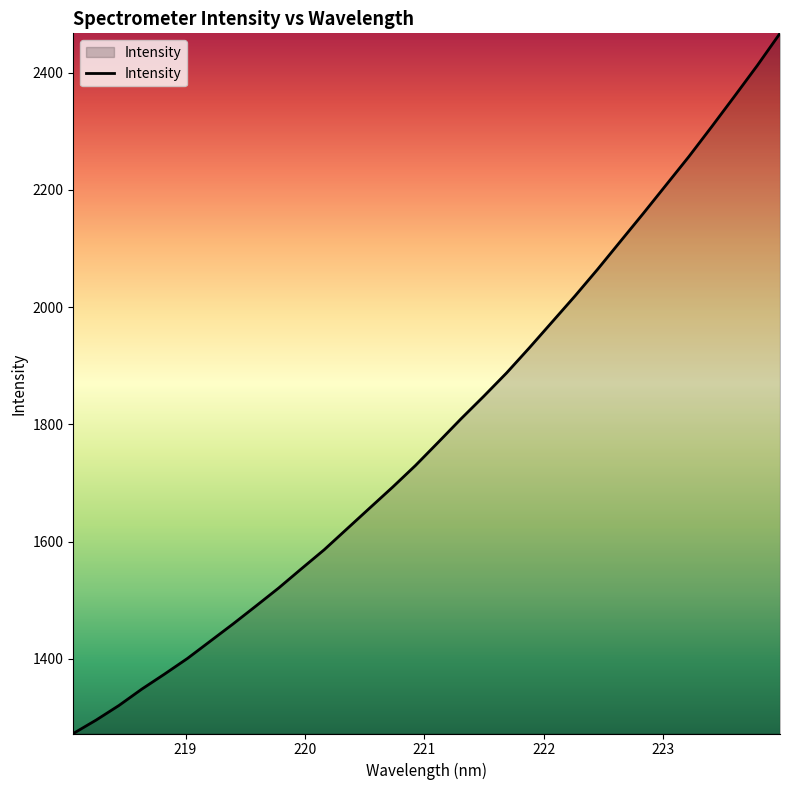

What is the difference between the maximum and minimum values?

1194.9